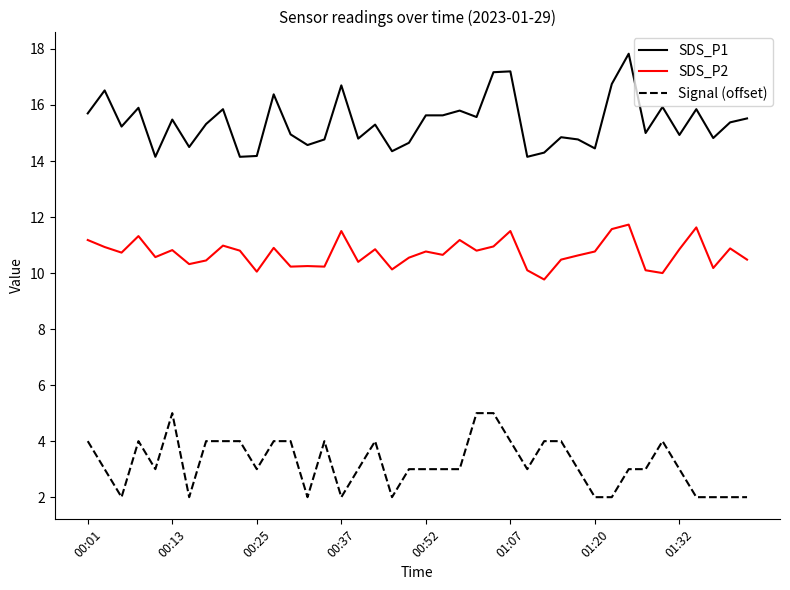

What is the maximum value for Signal (offset)?

5.0